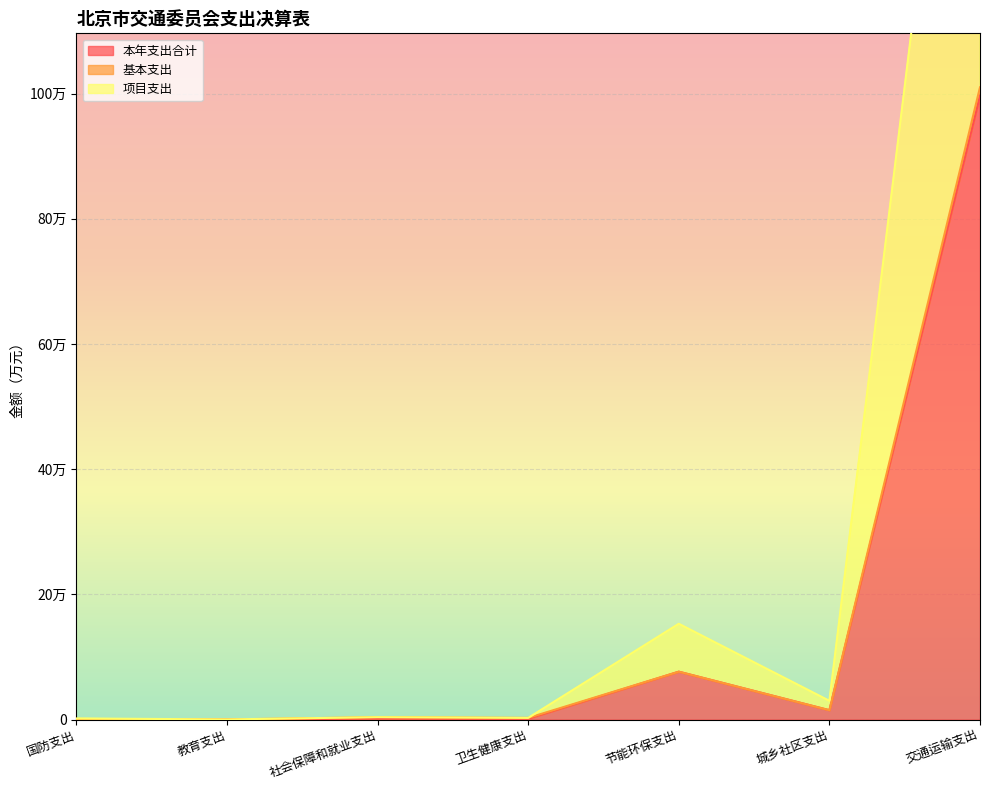

At which label does 项目支出 reach its minimum?

教育支出